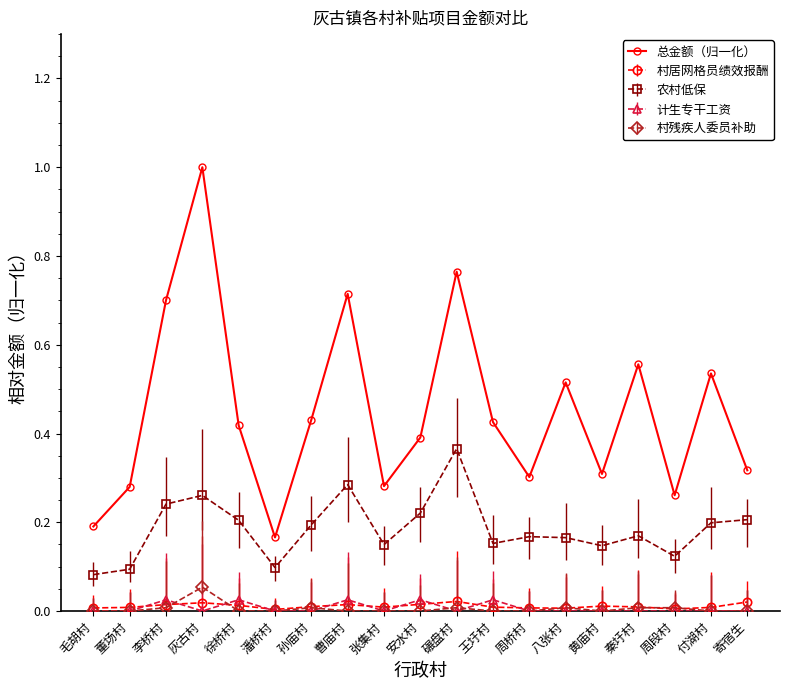

What is the maximum value shown in the chart?

1.0